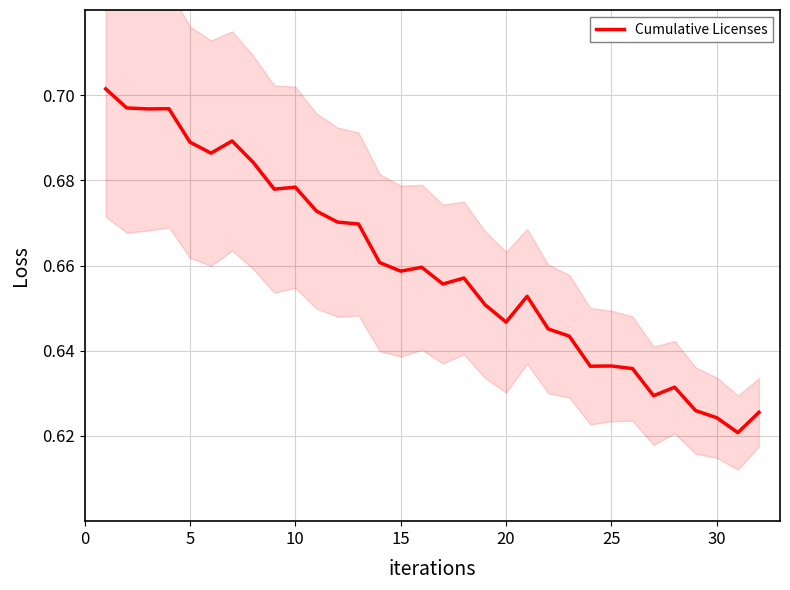

What is the minimum value shown in the chart?

0.6